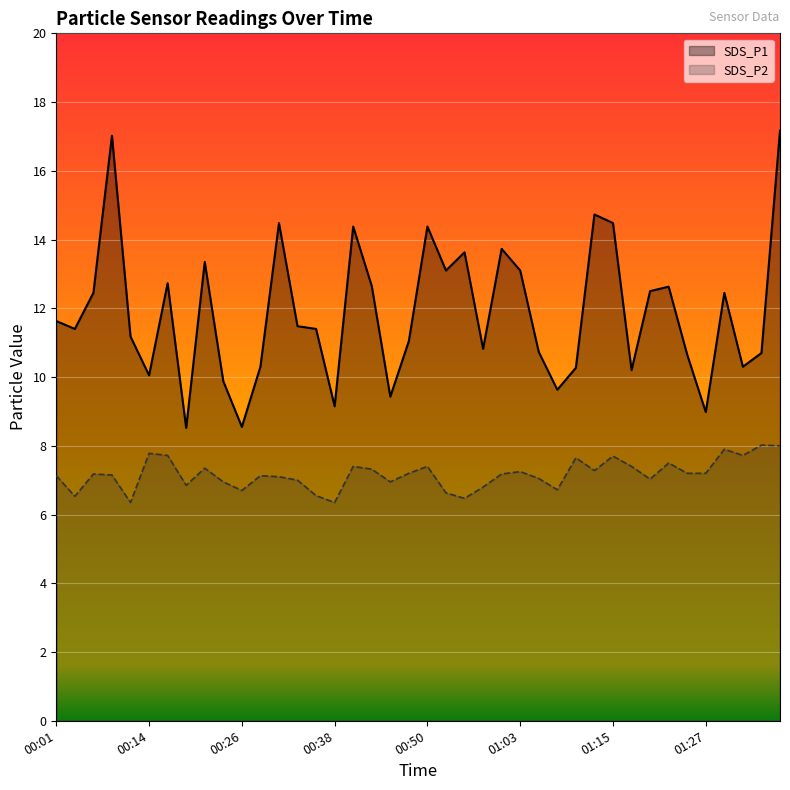

Rank the series at 33 from highest to lowest value.

SDS_P1, SDS_P2